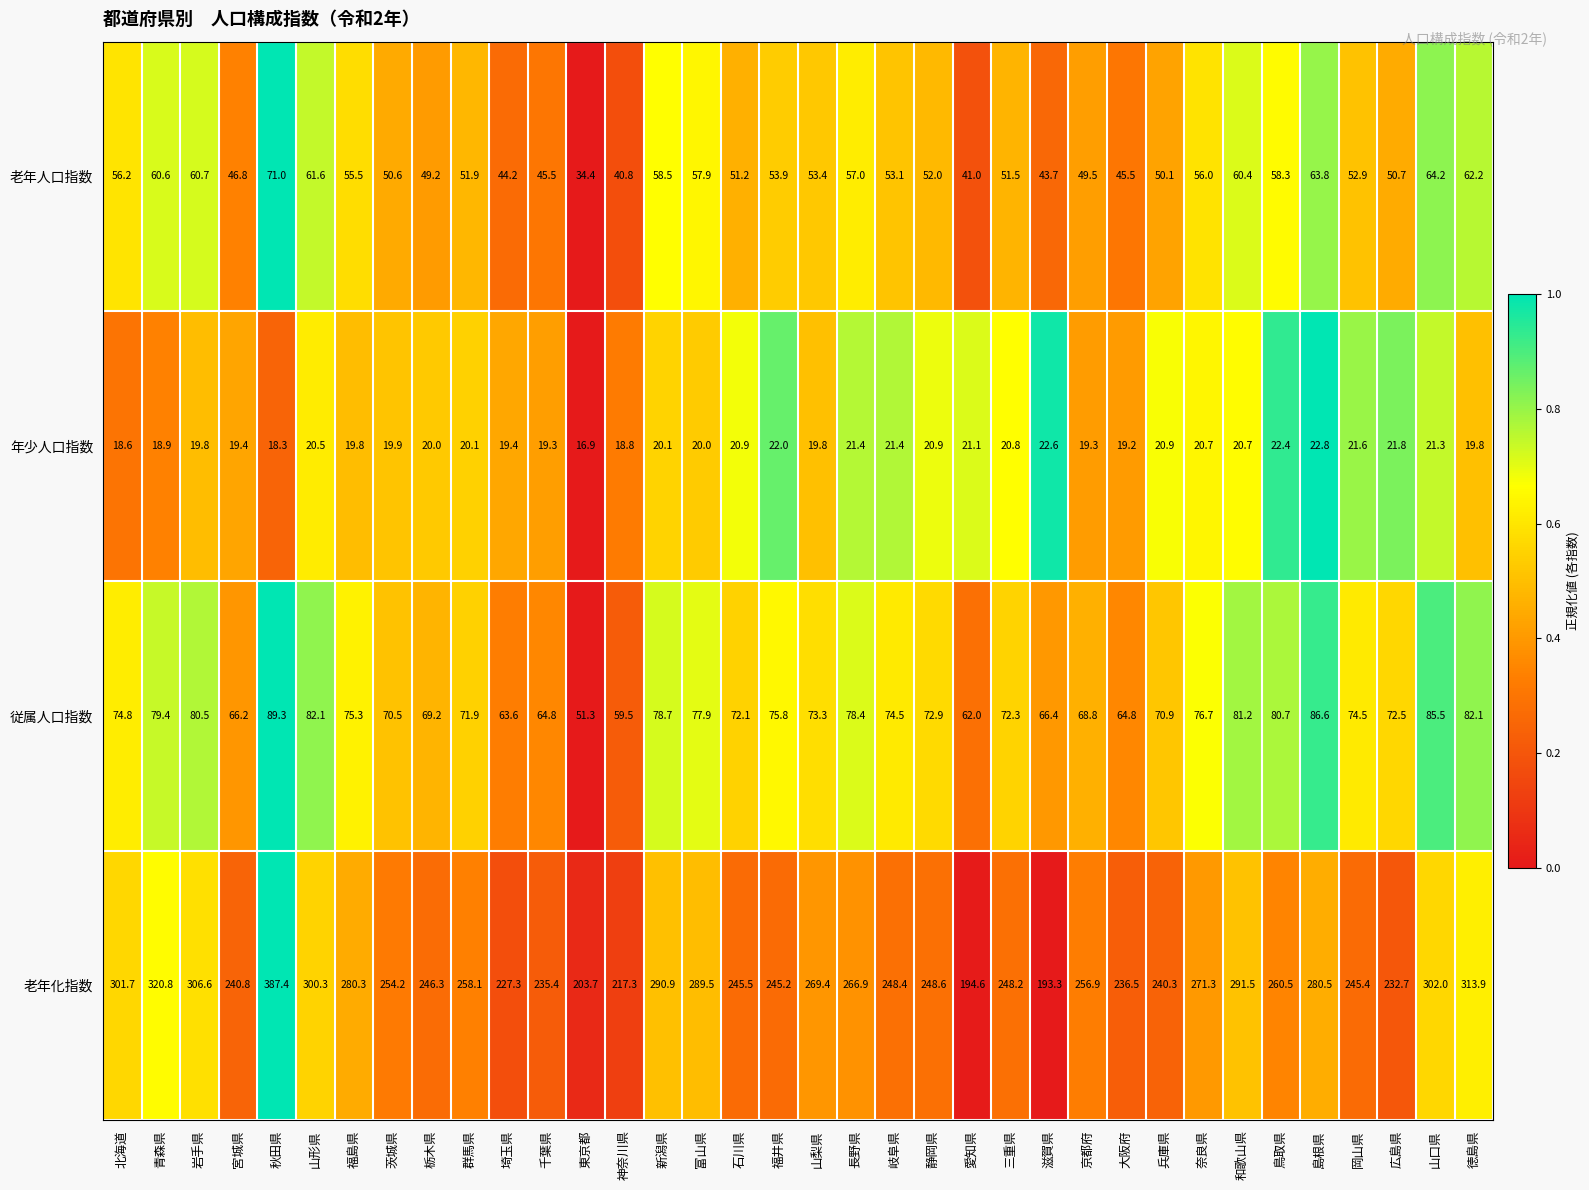

True or false: 従属人口指数 has a value of 59.5 at 神奈川県.

True